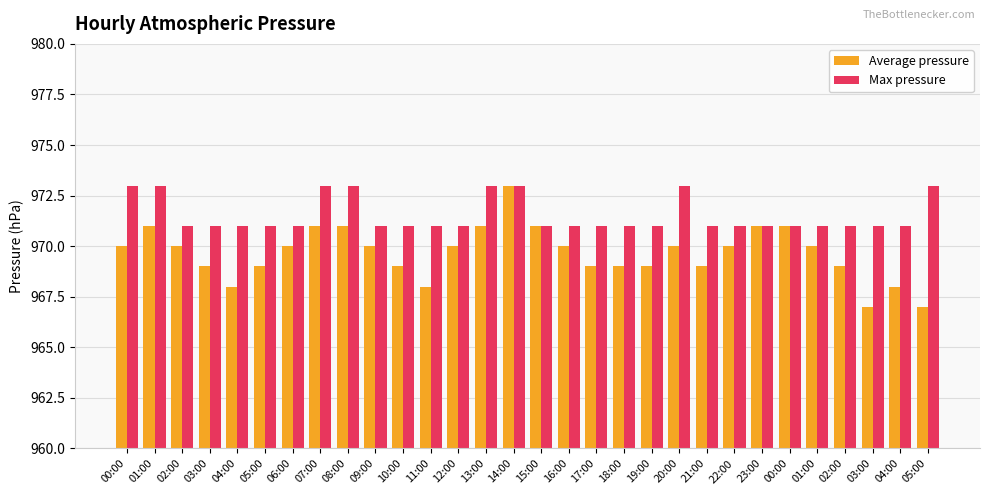

What are all the series names shown in the legend?

Average pressure, Max pressure